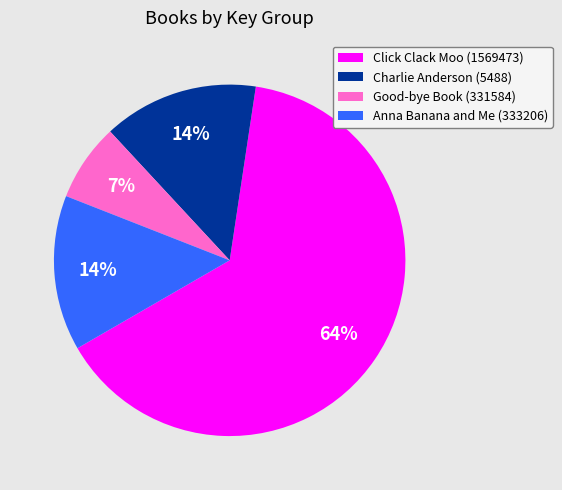

To the nearest percent, what percentage of the pie is Anna Banana and Me (333206)?

14%